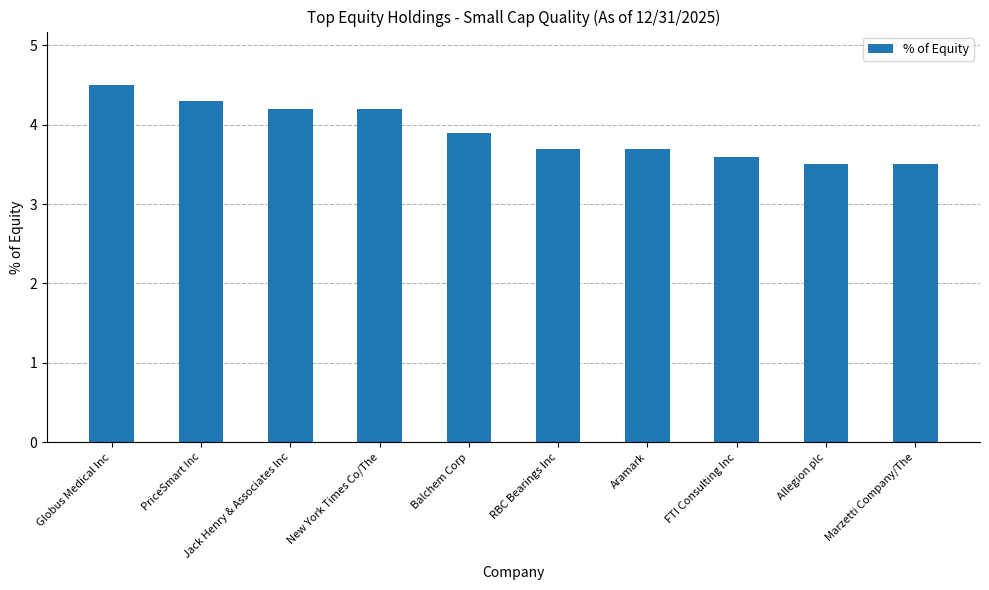

The chart shows a value of 6.1 at Aramark. True or false?

False